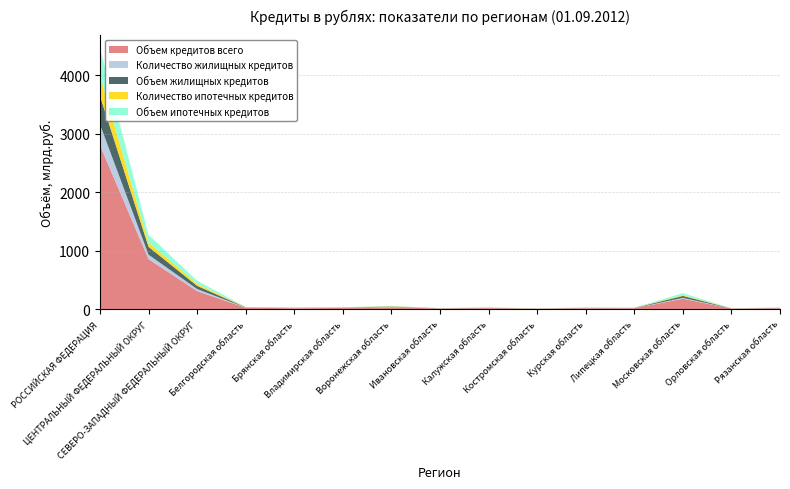

Reading left to right, list all the values displayed in this chart.

Объем кредитов всего: 2804694	856882	310286	25762	17756	21890	34637	12042	18521	9649	17647	16218	180461	10802	17243
Количество жилищных кредитов: 355479	75644	35283	3429	3086	3286	5476	2162	2568	1896	2938	2749	14120	1766	2793
Объем жилищных кредитов: 487375	134499	54430	3475	3218	3765	6017	2291	3752	1760	2995	2885	33215	1833	3354
Количество ипотечных кредитов: 337070	72856	33713	2995	2936	3230	5245	2072	2542	1778	2744	2543	13860	1663	2723
Объем ипотечных кредитов: 476067	132594	53378	3331	3161	3736	5921	2256	3733	1715	2918	2804	32911	1796	3324